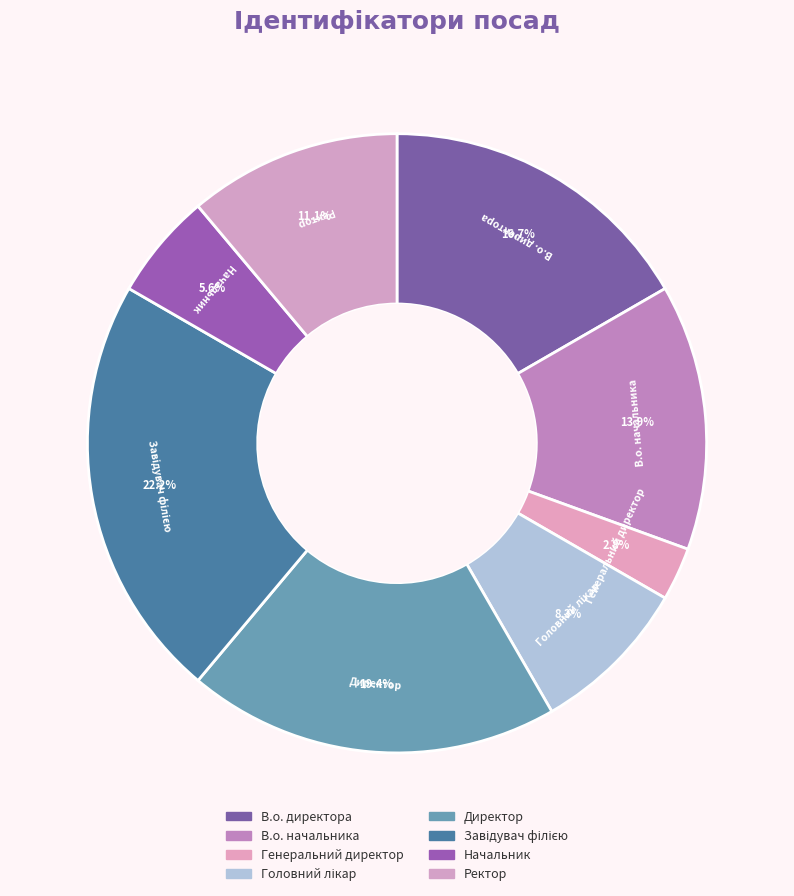

Is the sum of Завідувач філією and В.о. директора greater than half?

No